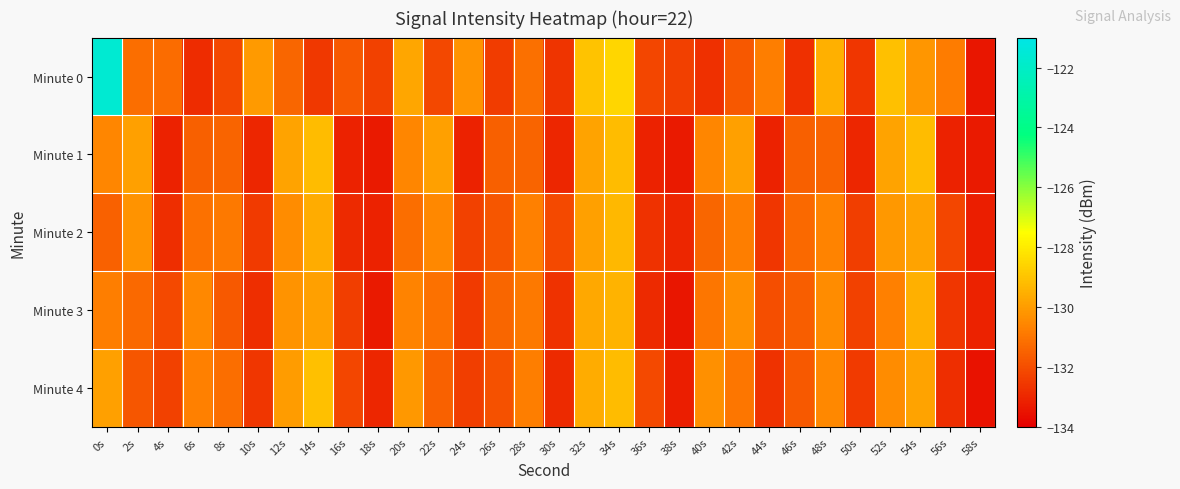

At which category does the chart reach its peak across all series?

0s